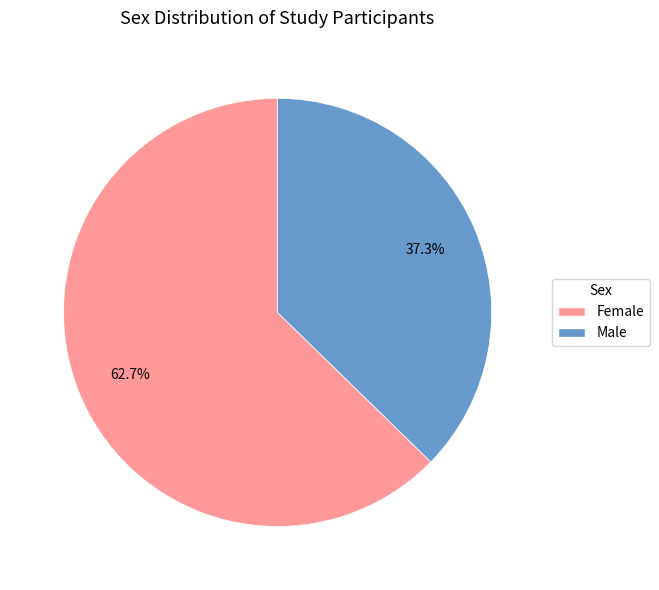

Does Female represent more than half of the total?

Yes